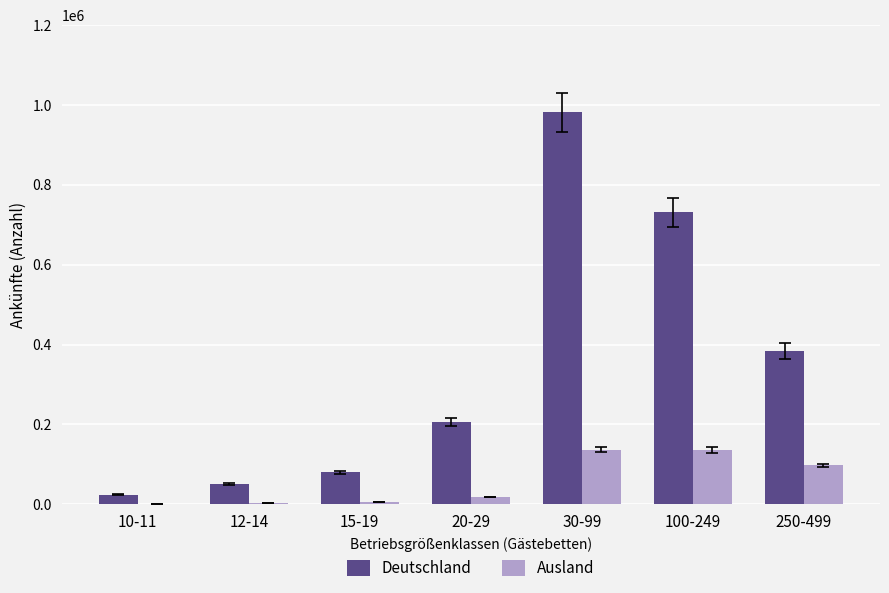

Which series has the largest total across all categories?

Deutschland